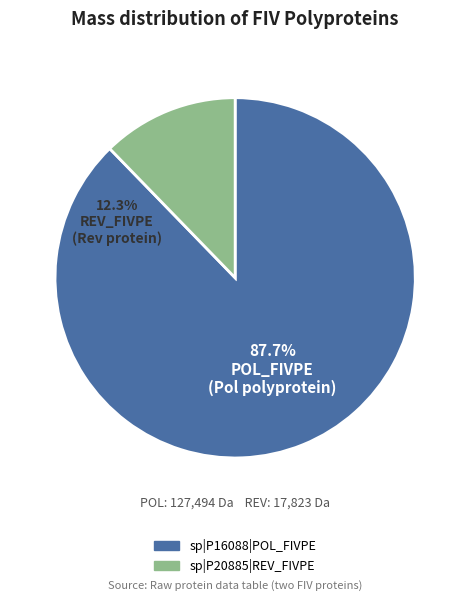

How many slices are in this pie chart?

2